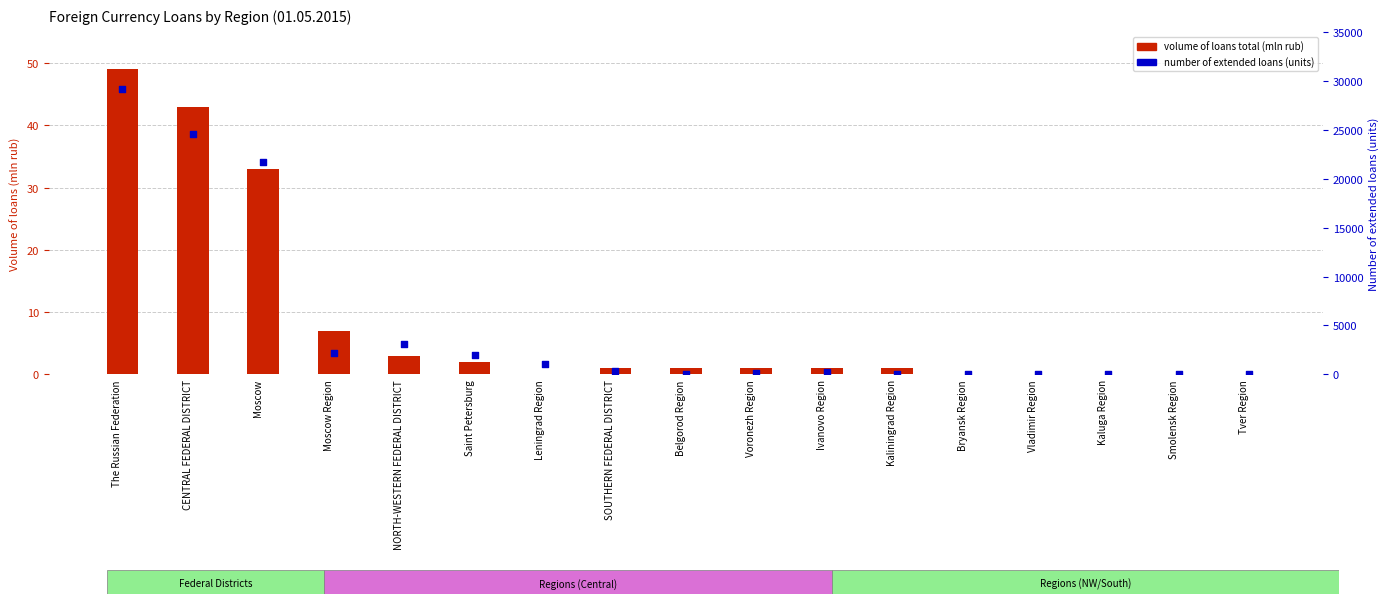

At how many categories does at least one series exceed 16394?

3